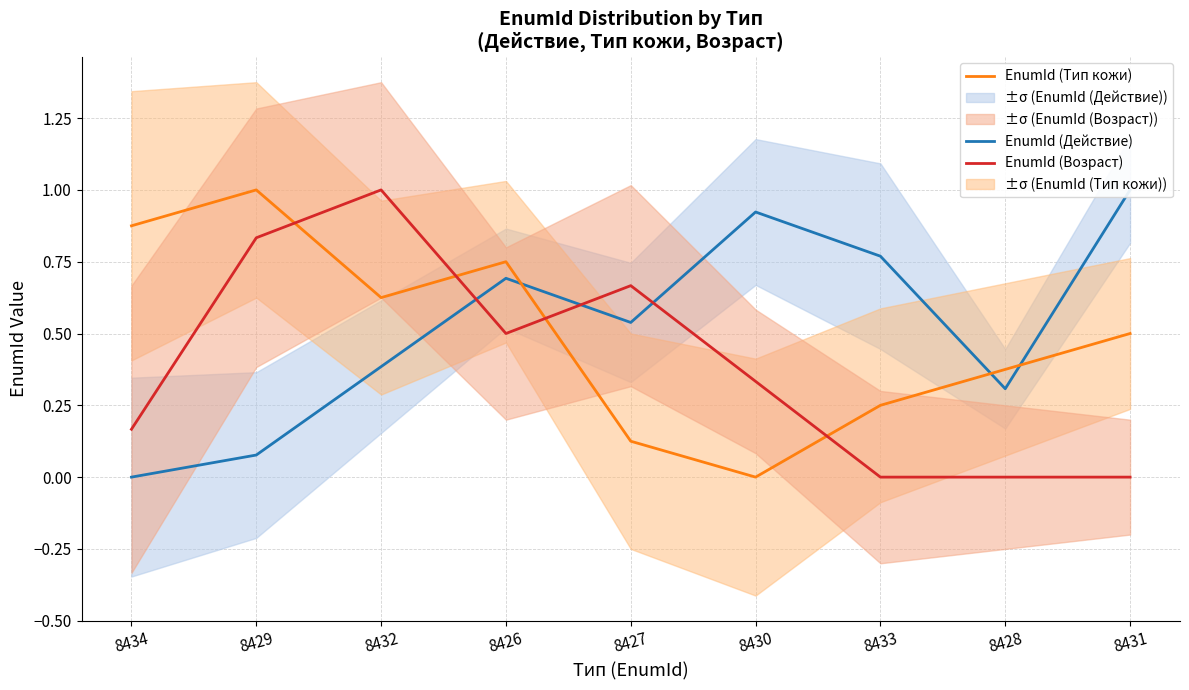

How many lines are shown in the chart?

3